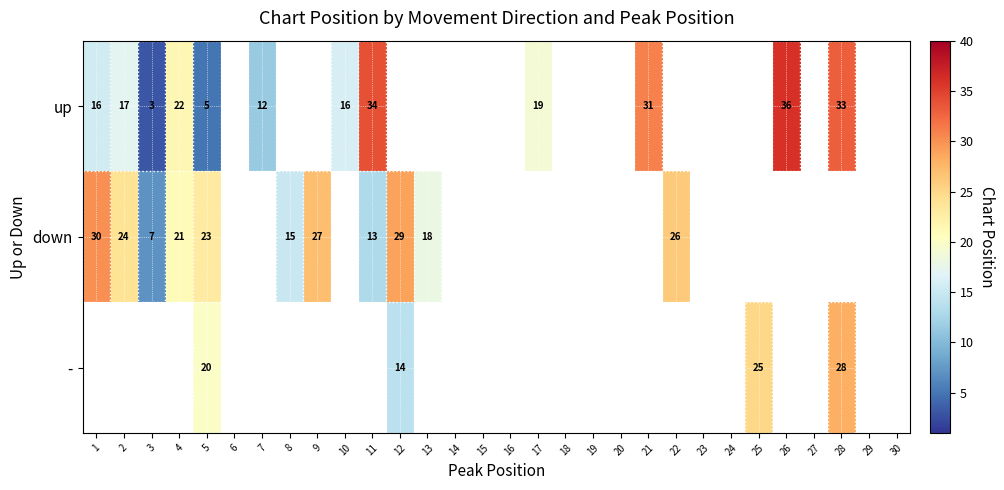

Between 8 and 11, which is larger?

11